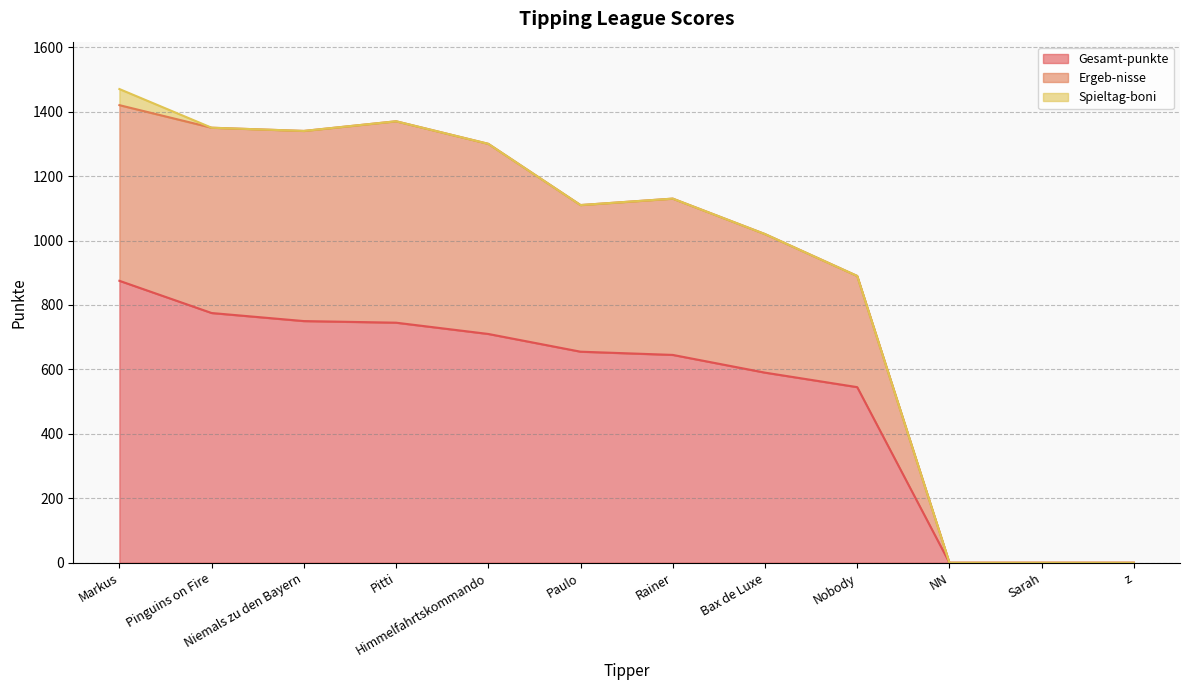

True or false: Gesamt-punkte has more than 1 interior local peaks.

False